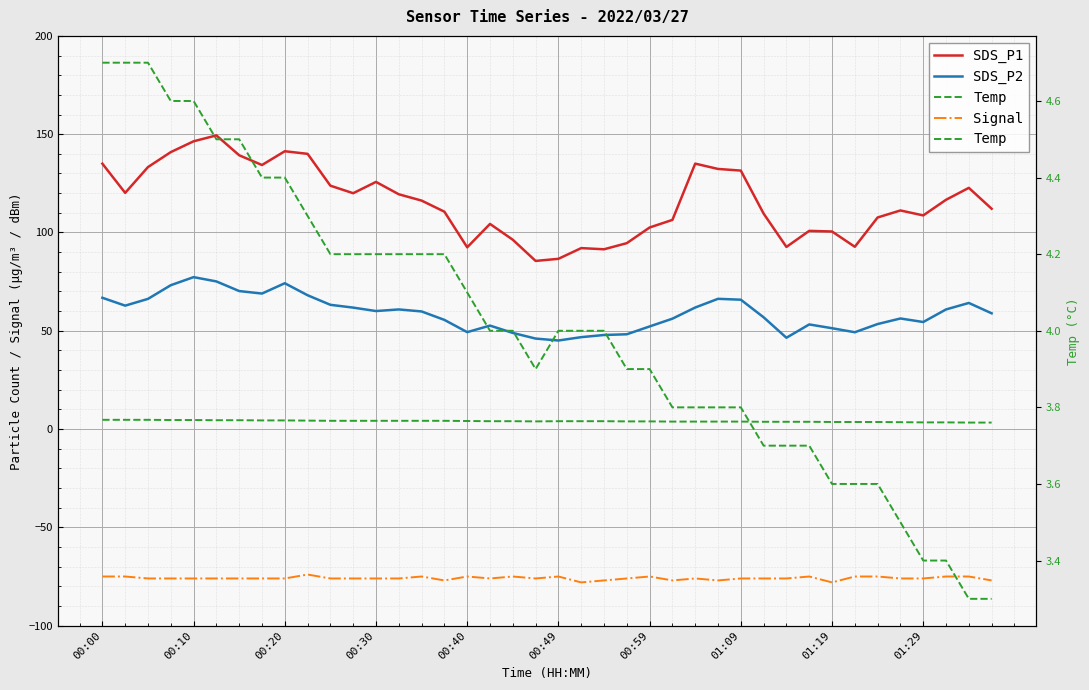

What is the value of the SDS_P2 point at the 12th from the left?

61.8